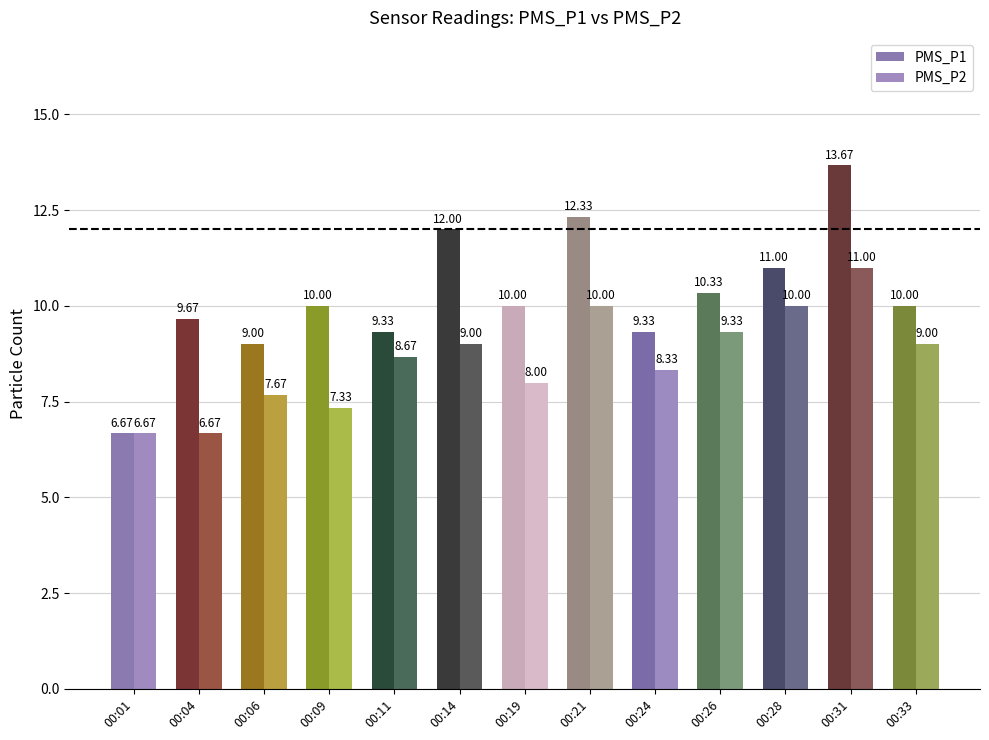

True or false: PMS_P1 has a value of 14.4 at 00:06.

False